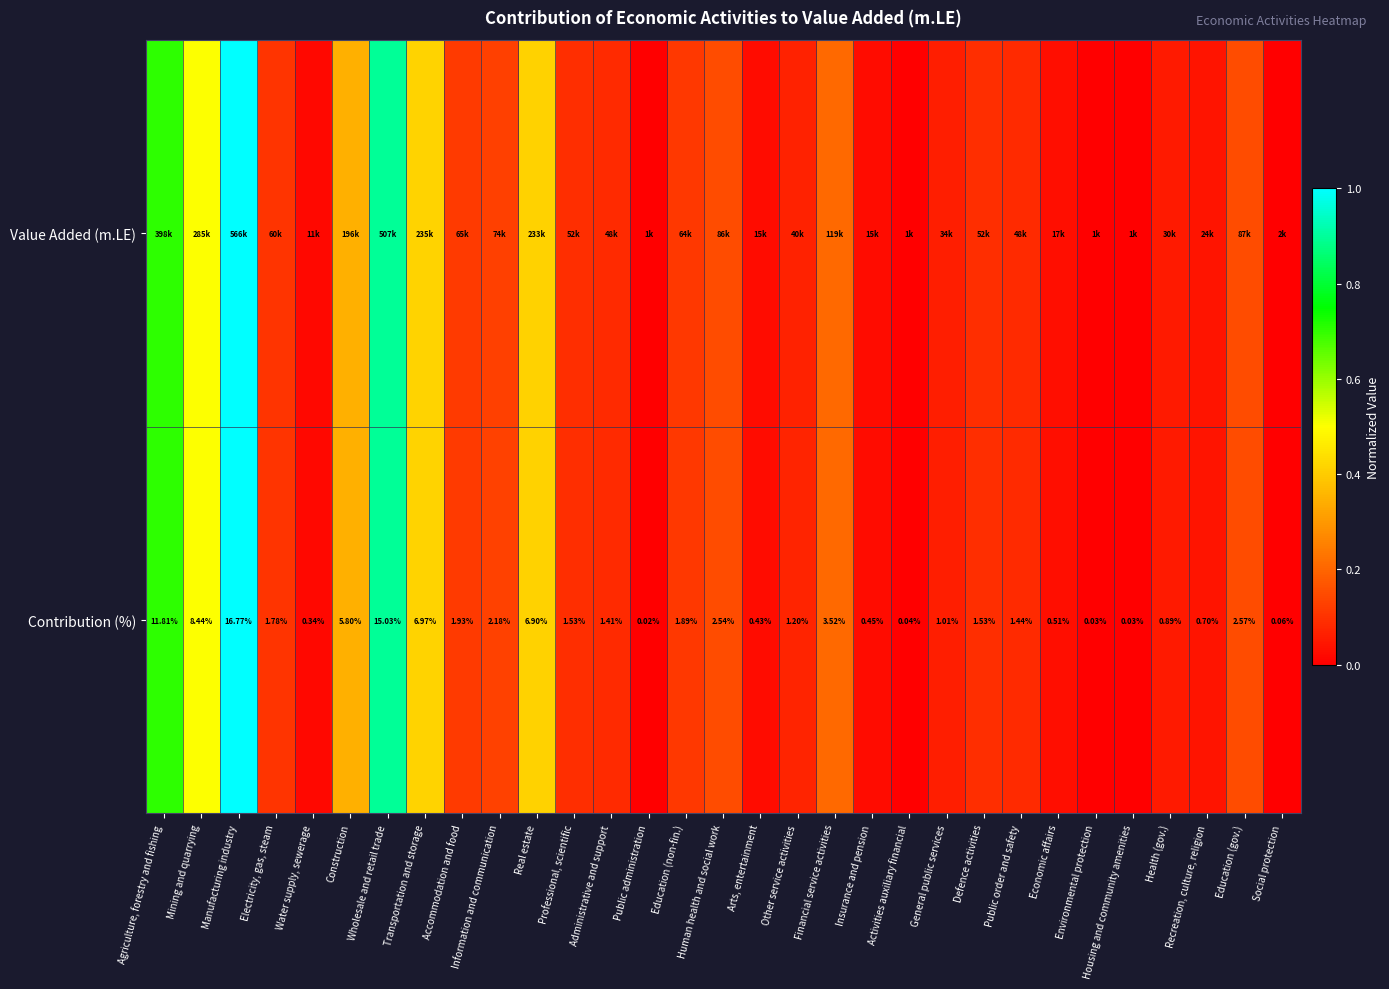

True or false: Contribution (%) has a value of 0.0 at Activities auxiliary financial.

True